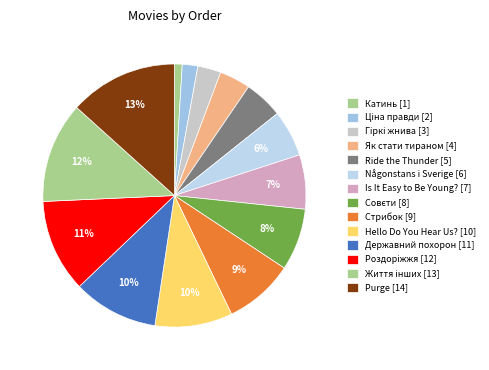

How many segments does this pie chart have?

14